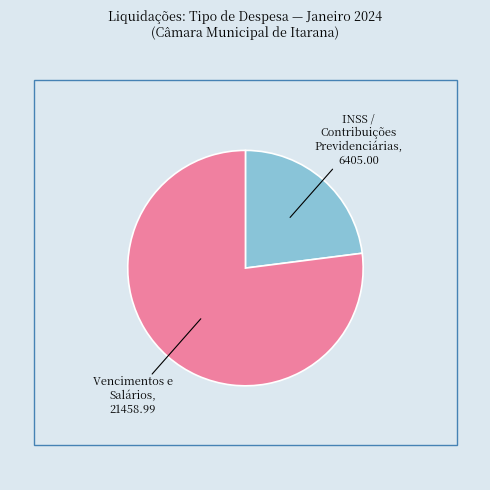

Is there a majority slice in this chart?

Yes